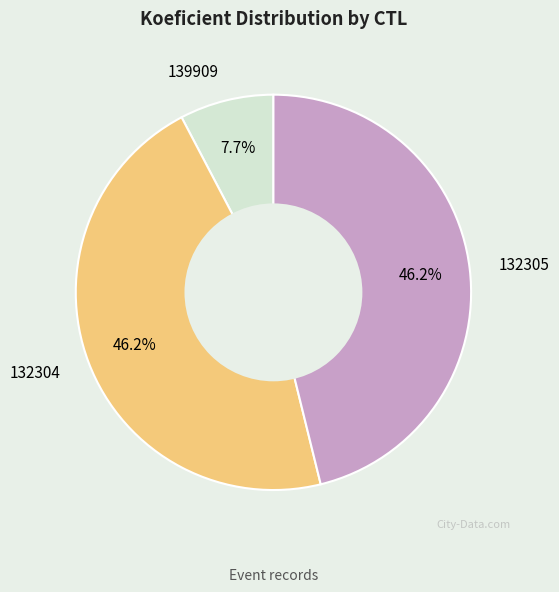

To the nearest percent, what is the average slice percentage?

33%